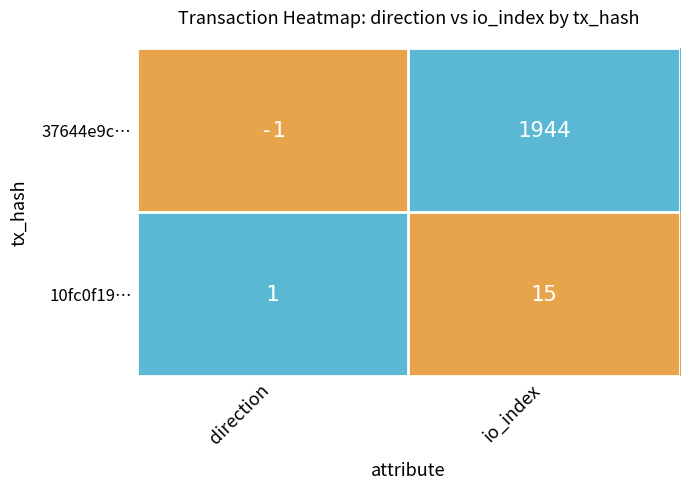

At which category is the sum across all series the highest?

io_index